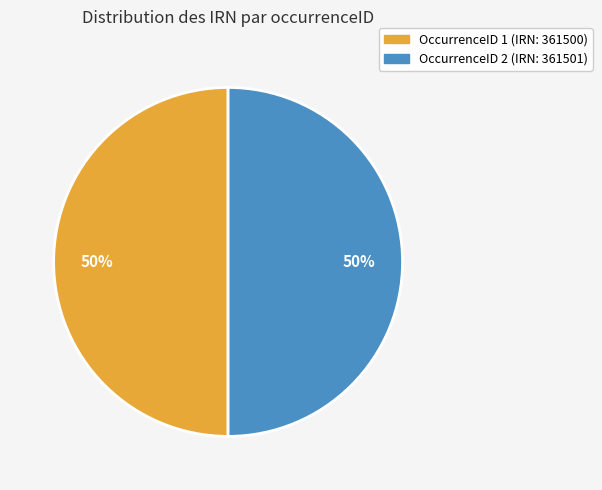

To the nearest percent, what is the average slice percentage?

50%